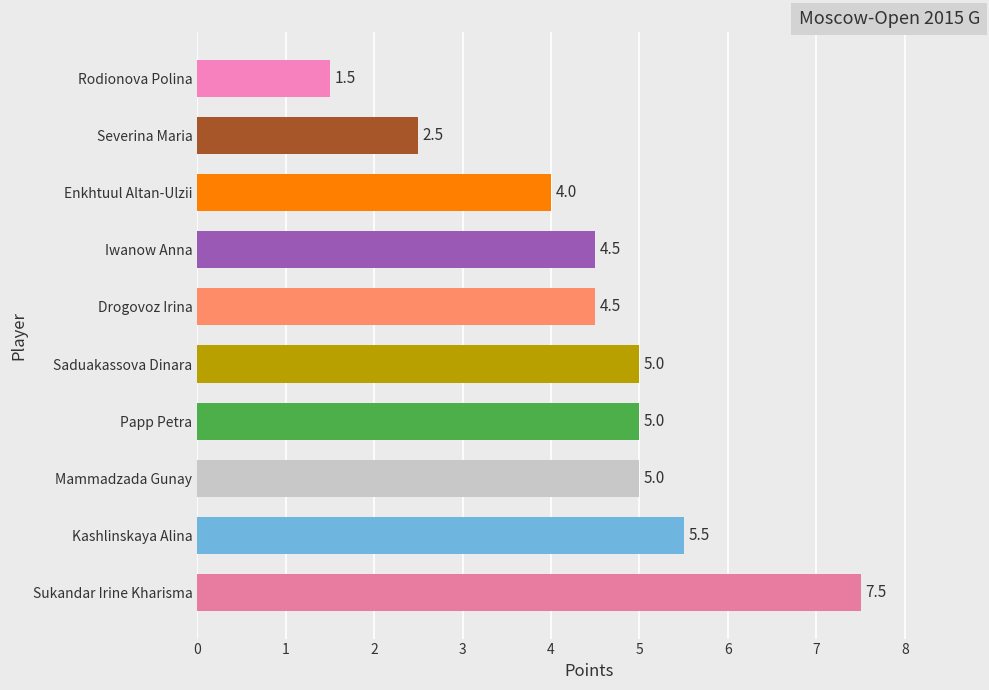

The value at Sukandar Irine Kharisma is 1.8. True or false?

False